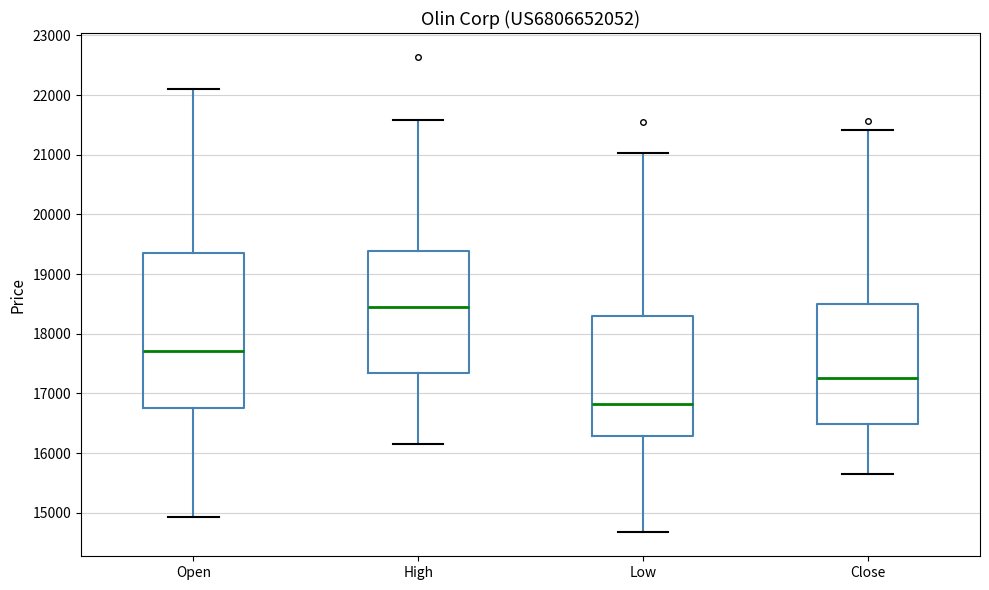

Comparing the boxes themselves (not the whiskers), which one is the tallest?

Open